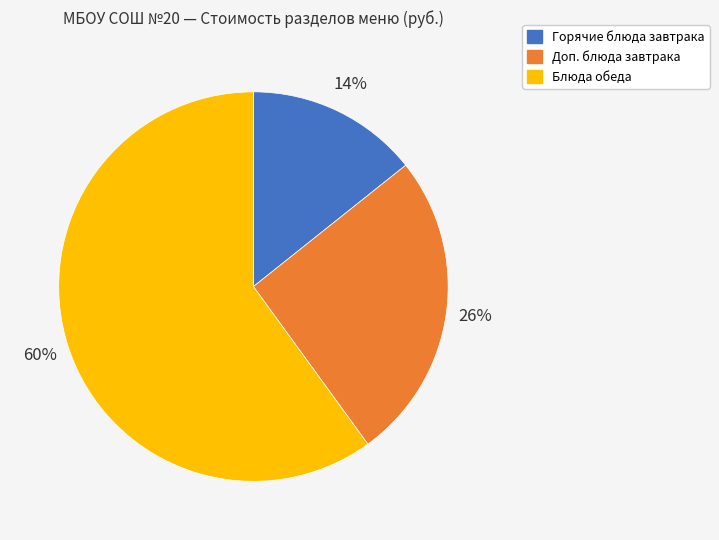

To the nearest percent, what is the average slice percentage?

33%